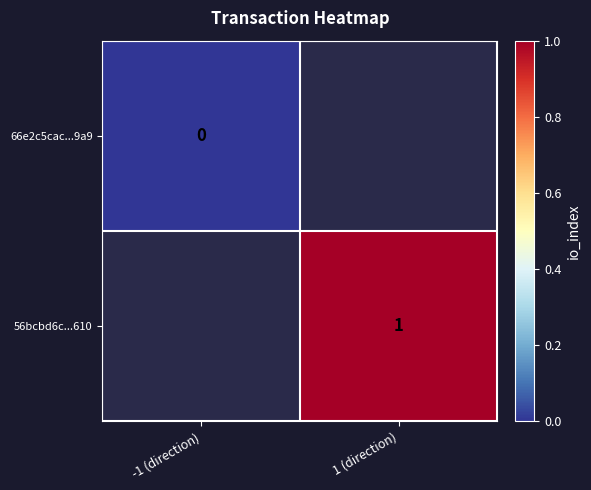

Is the value of 66e2c5cac...9a9 at -1 (direction) greater than the value of 56bcbd6c...610 at 1 (direction)?

No